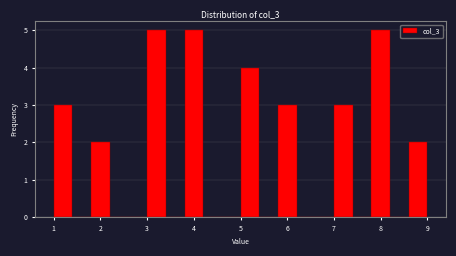

Reading left to right, list every bar in this chart as the range it spans on the x-axis followed by its height. The values are not printed on the chart, so give them approximately, as read against the axis.

1.0 to 1.4: 3
1.4 to 1.8: 0
1.8 to 2.2: 2
2.2 to 2.6: 0
2.6 to 3.0: 0
3.0 to 3.4: 5
3.4 to 3.8: 0
3.8 to 4.2: 5
4.2 to 4.6: 0
4.6 to 5.0: 0
5.0 to 5.4: 4
5.4 to 5.8: 0
5.8 to 6.2: 3
6.2 to 6.6: 0
6.6 to 7.0: 0
7.0 to 7.4: 3
7.4 to 7.8: 0
7.8 to 8.2: 5
8.2 to 8.6: 0
8.6 to 9.0: 2